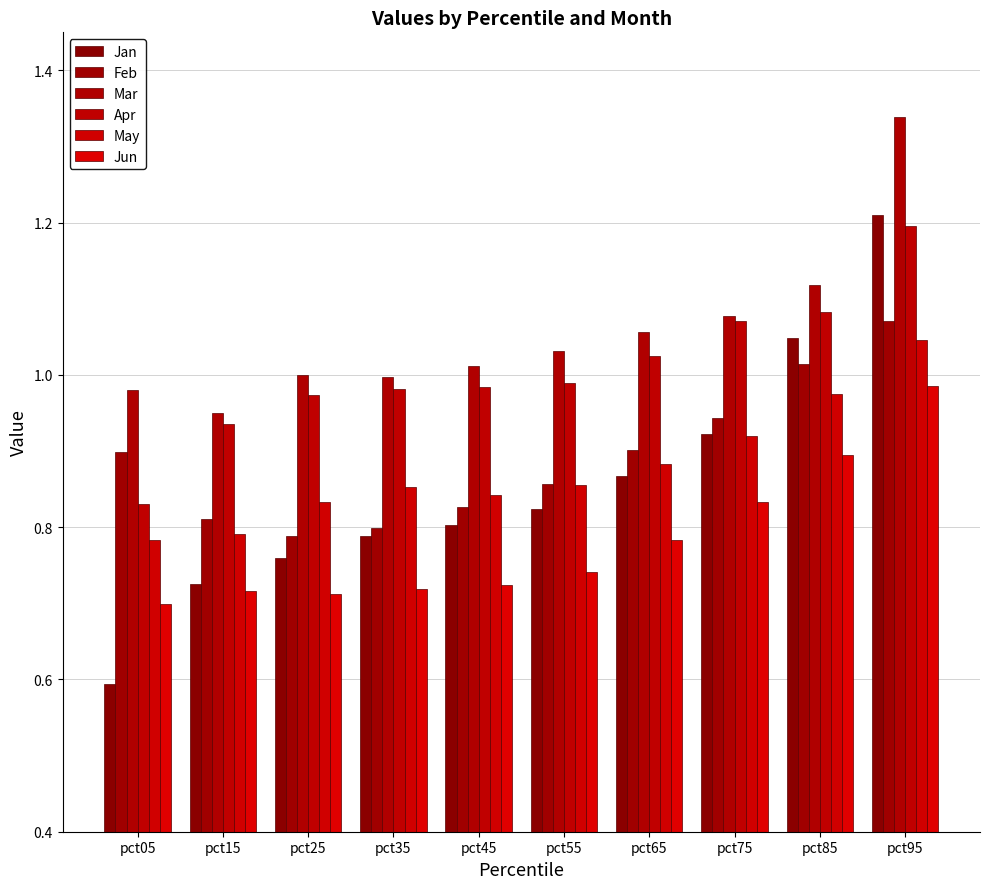

What is the difference between the second highest and second lowest values in the Jan series?

0.3